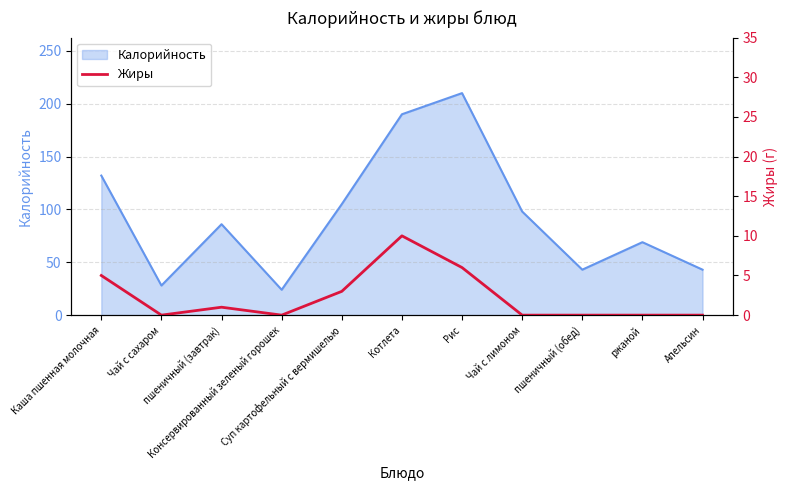

Where is the first local minimum?

Чай с сахаром